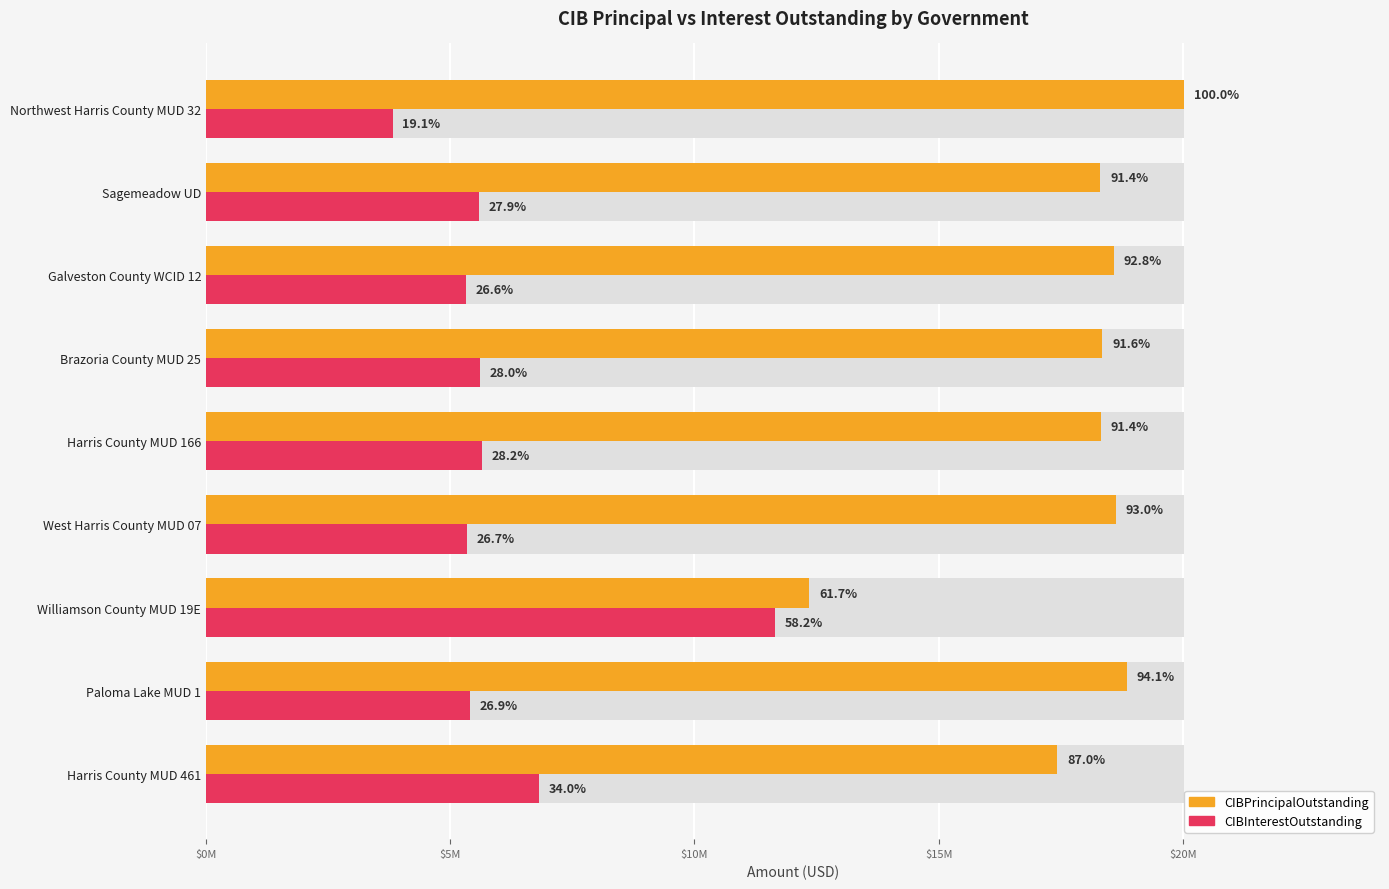

How many series are shown in this chart?

2